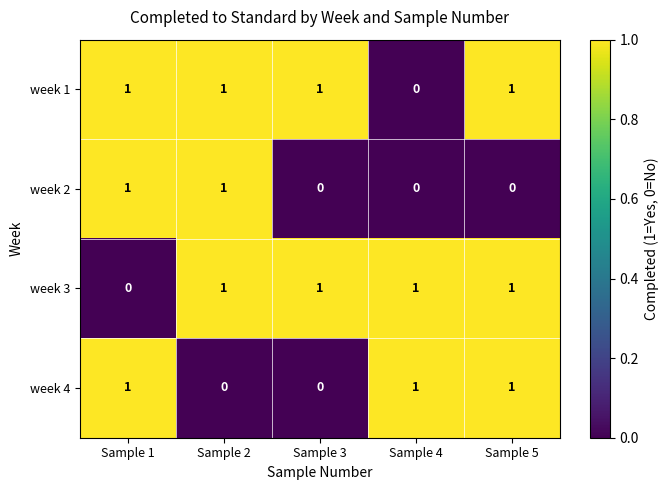

Reading left to right, extract all data points from this chart.

week 1: Sample 1=1	Sample 2=1	Sample 3=1	Sample 4=0	Sample 5=1
week 2: Sample 1=1	Sample 2=1	Sample 3=0	Sample 4=0	Sample 5=0
week 3: Sample 1=0	Sample 2=1	Sample 3=1	Sample 4=1	Sample 5=1
week 4: Sample 1=1	Sample 2=0	Sample 3=0	Sample 4=1	Sample 5=1